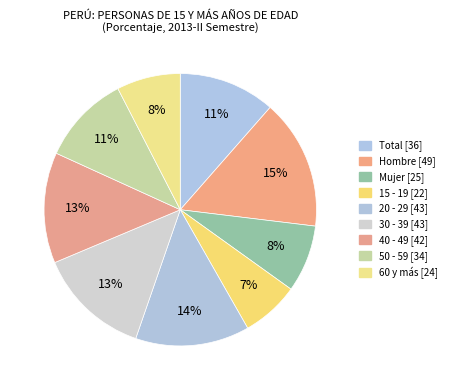

Approximately how many times larger is the value at 20 - 29 compared to 30 - 39?

1.0